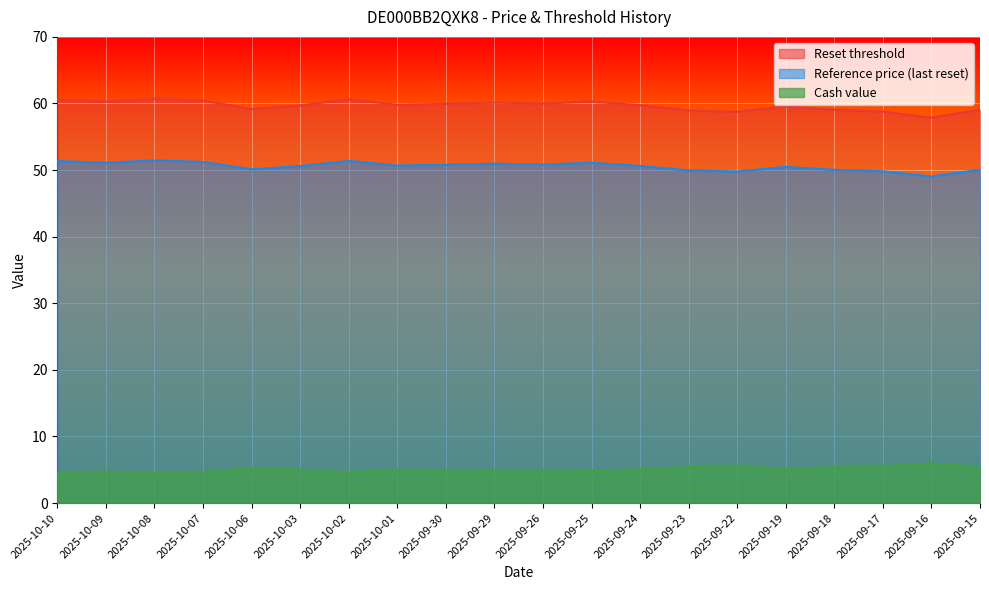

Where is the first local maximum for Reset threshold?

2025-10-08